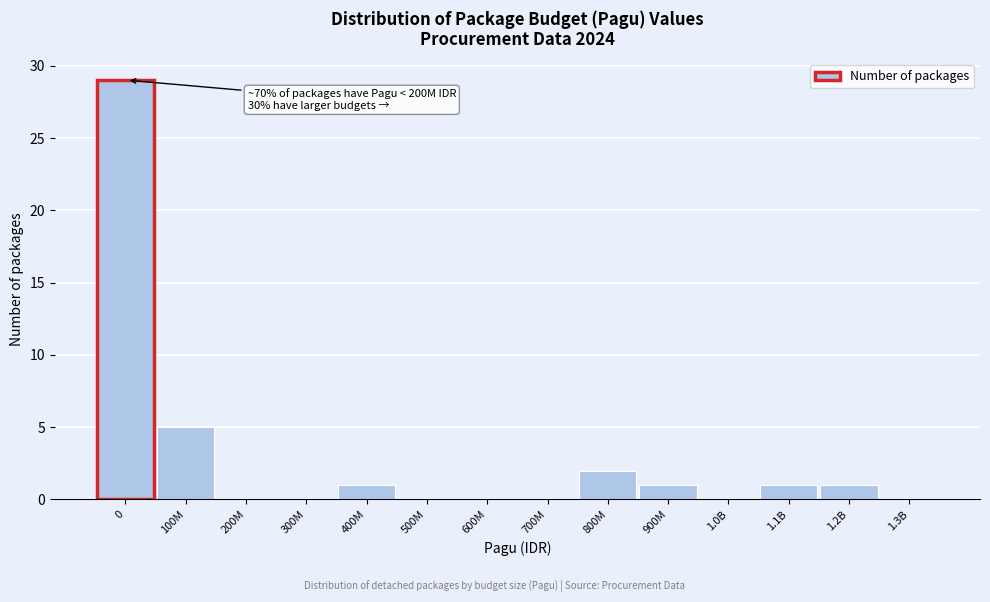

Reading left to right, list all the values displayed in this chart.

0=29	100M=5	200M=0	300M=0	400M=1	500M=0	600M=0	700M=0	800M=2	900M=1	1.0B=0	1.1B=1	1.2B=1	1.3B=0